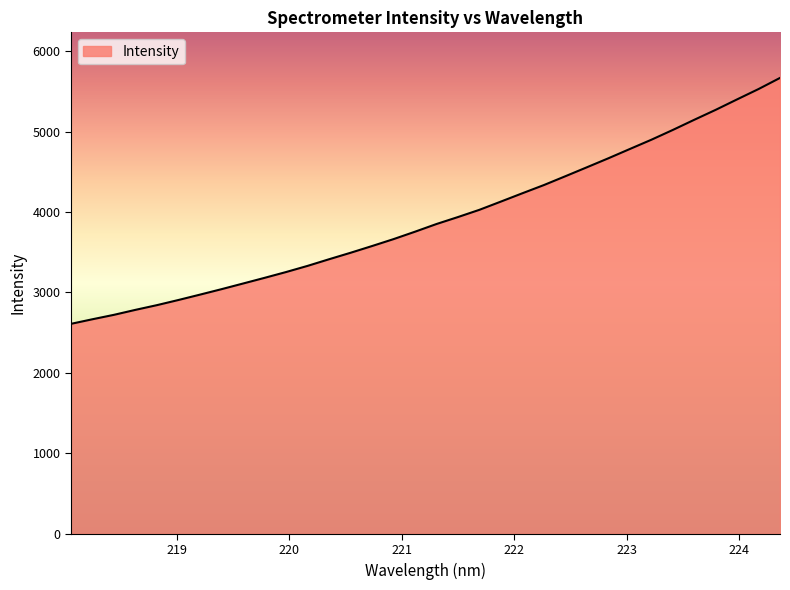

Reading left to right, list all the values displayed in this chart.

2610.0	2667.1	2722.1	2784.0	2842.6	2906.7	2973.2	3041.0	3111.2	3181.6	3253.9	3330.3	3412.8	3493.3	3577.0	3663.0	3755.3	3850.8	3937.4	4027.6	4129.9	4233.3	4335.1	4444.7	4555.8	4667.6	4783.0	4897.8	5019.6	5145.9	5269.8	5400.0	5528.6	5666.9